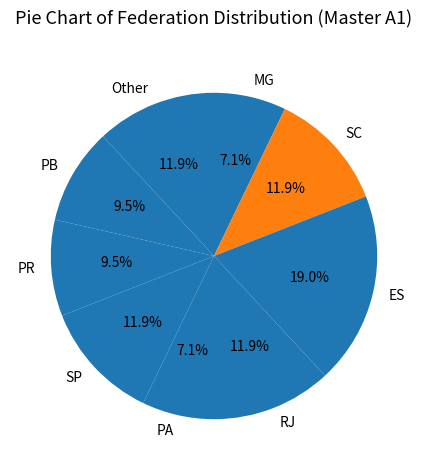

Is there any slice that represents more than half of the pie?

No